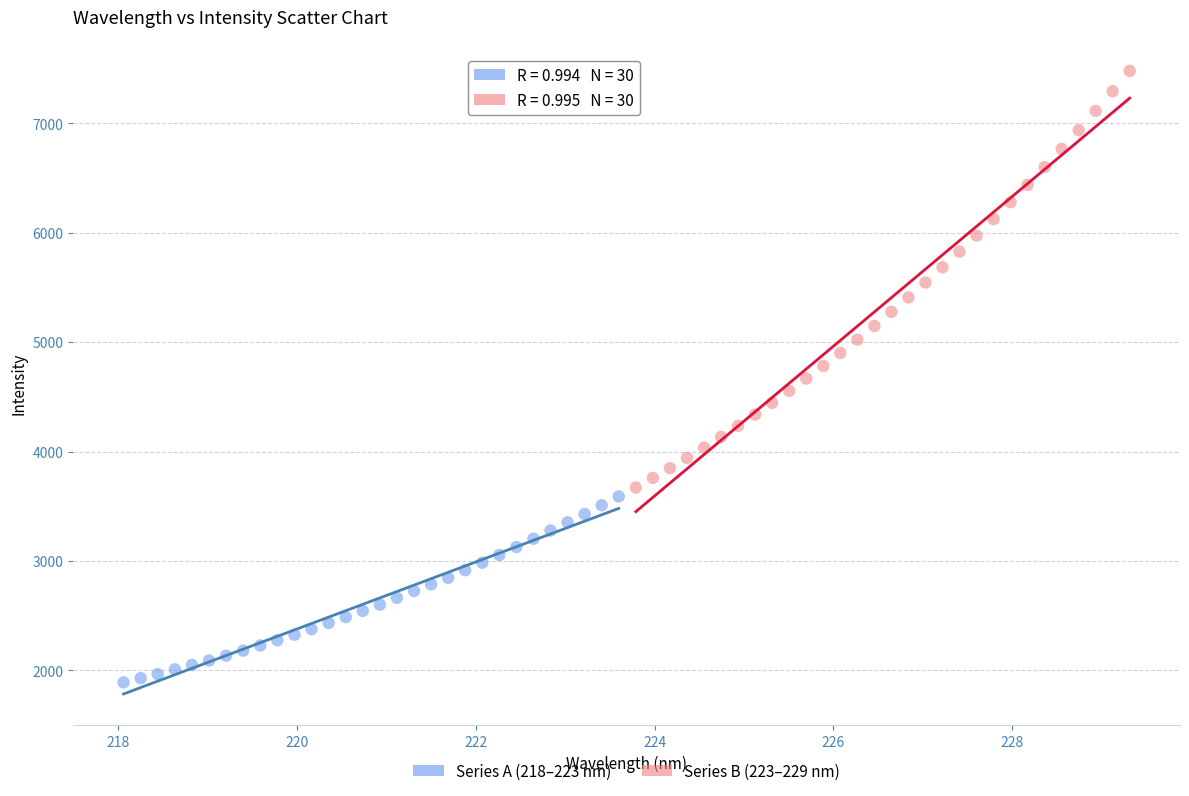

Which series contains the highest Y value?

Series B (223–229 nm)